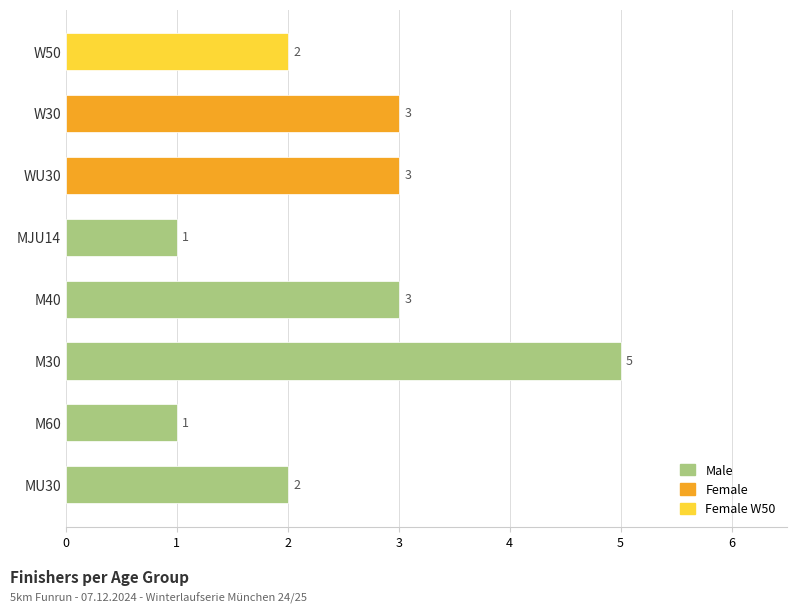

How many categories are shown in the chart?

8